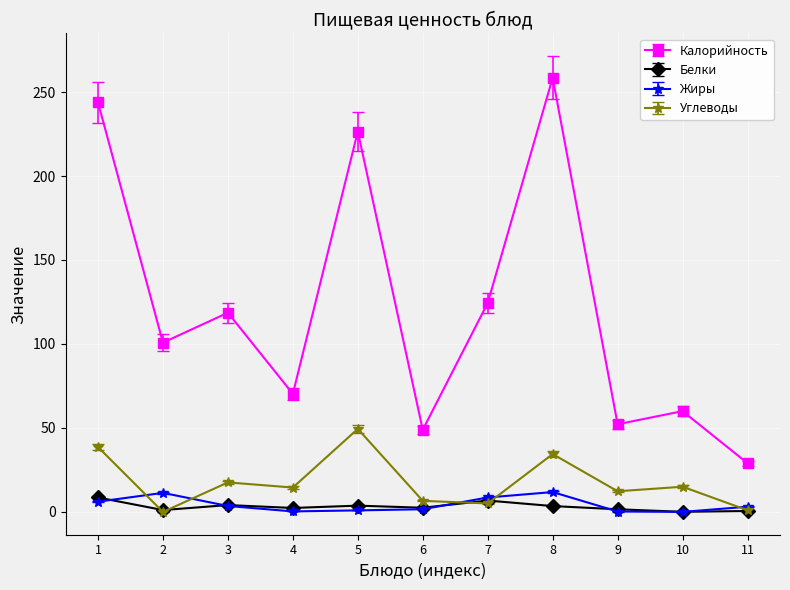

Does the chart display data point markers on the line(s)?

Yes